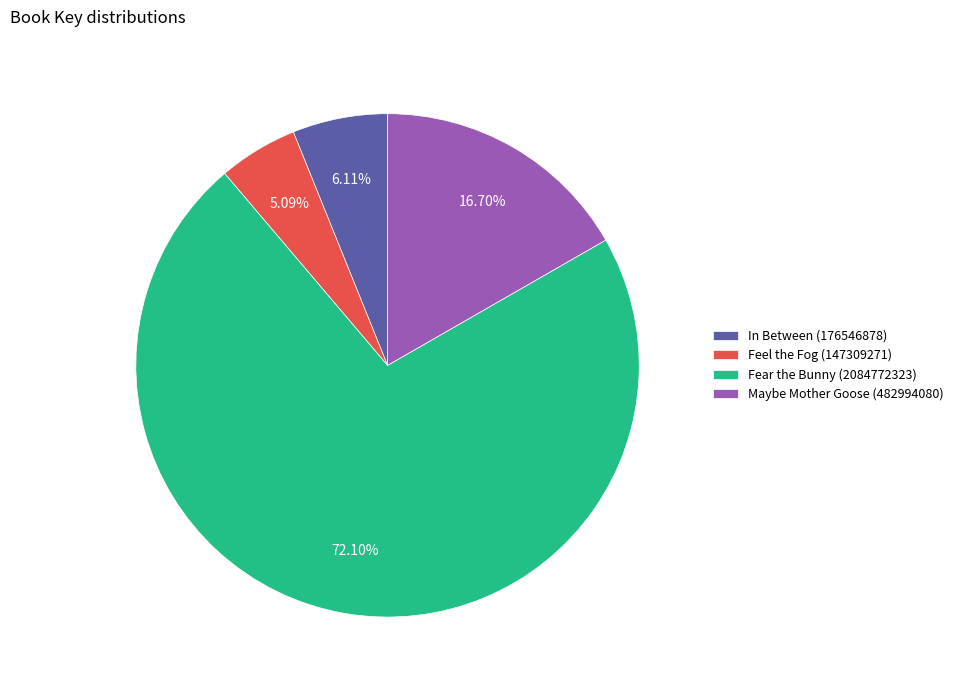

To the nearest percent, what is the difference between the largest and smallest slice percentages?

67%